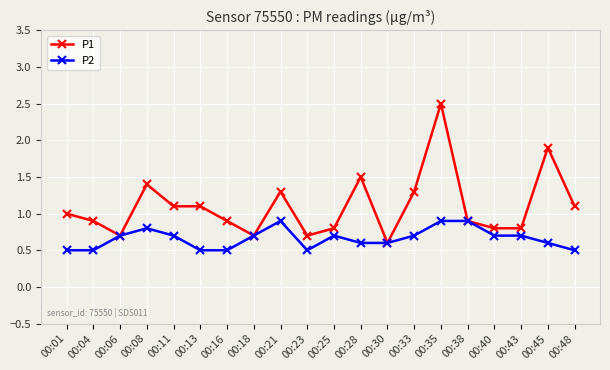

Between 00:01 and 00:48, which series saw the biggest shift?

P1